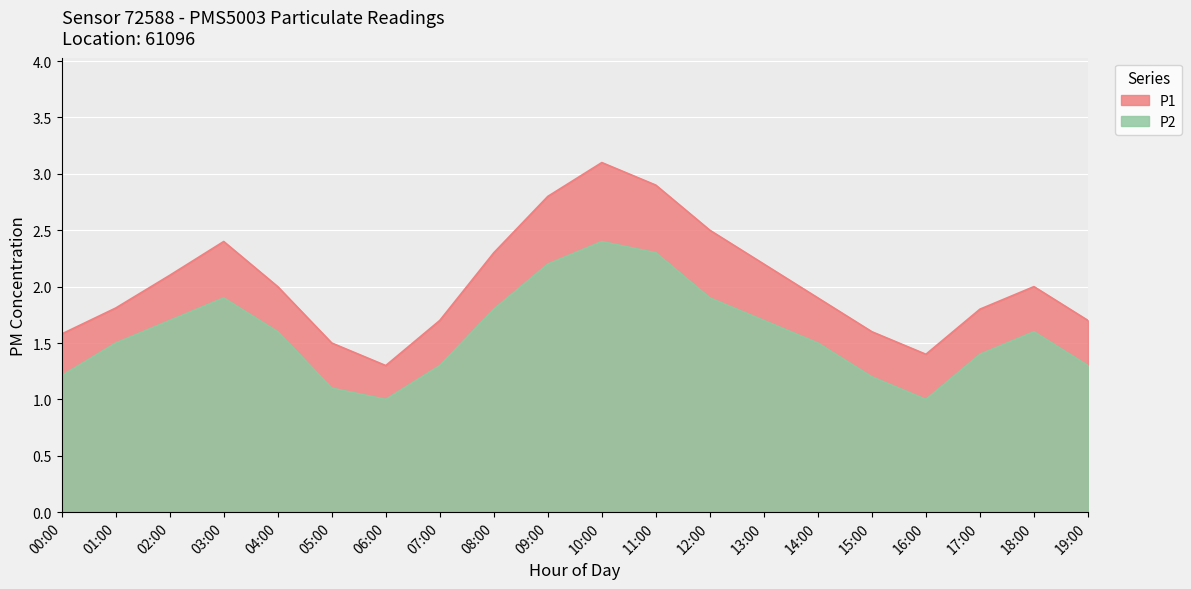

The P1 series shows 2.9 at 07:00. True or false?

False